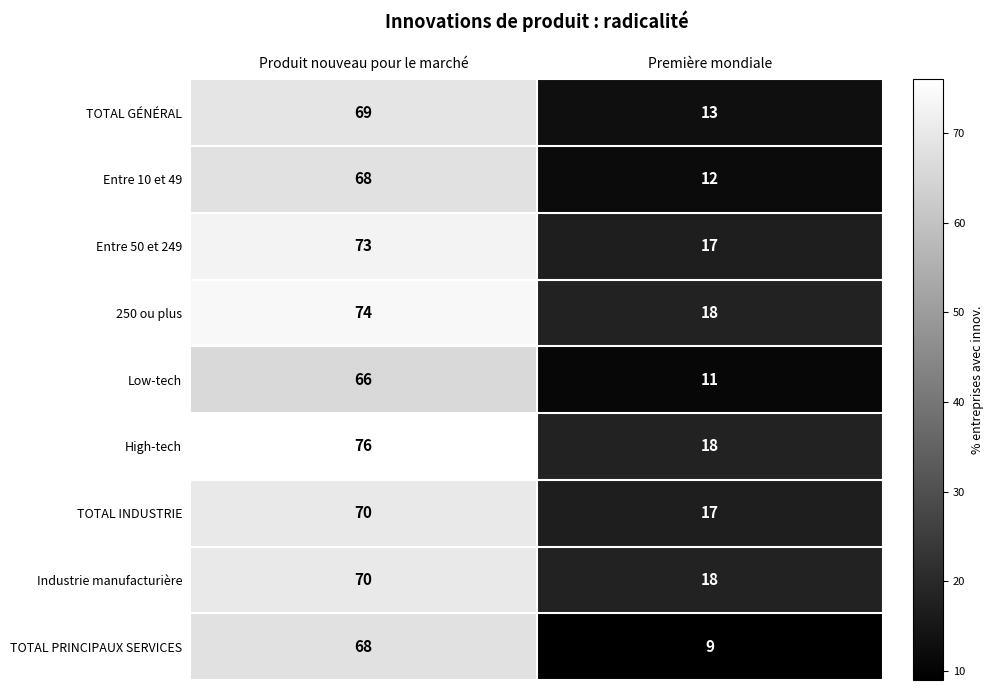

What is the approximate value of TOTAL PRINCIPAUX SERVICES at Produit nouveau pour le marché?

68